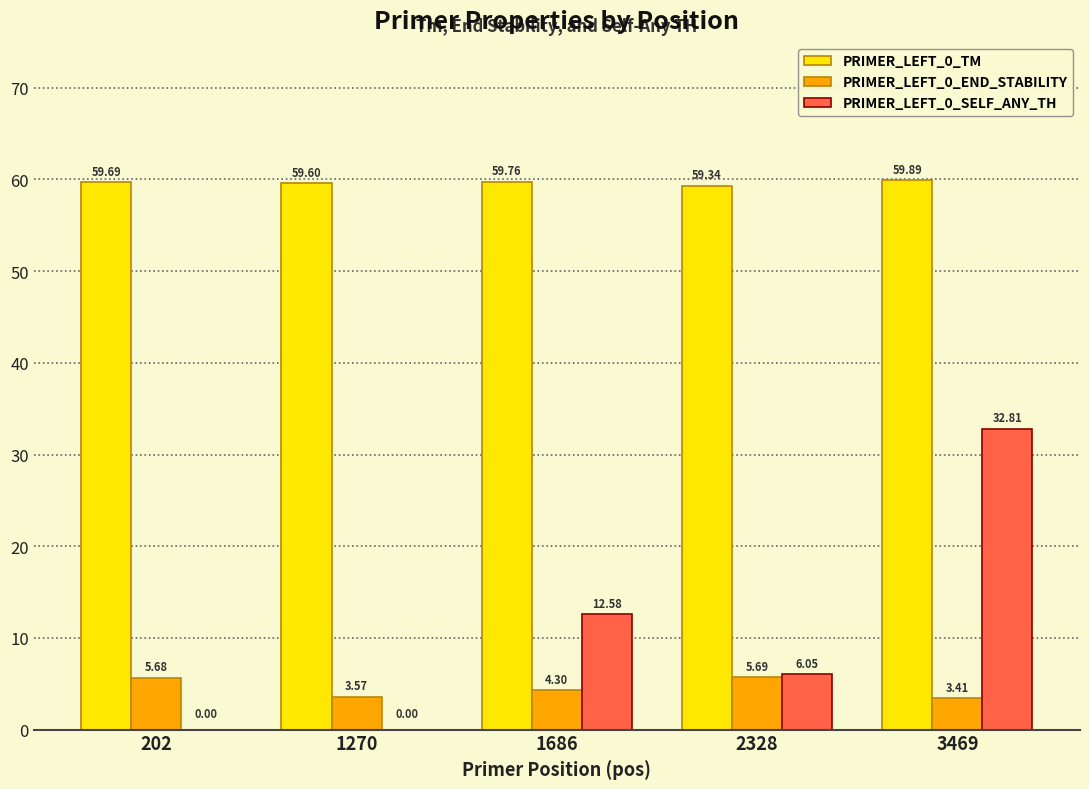

What is the total value across all series at 1686?

76.6